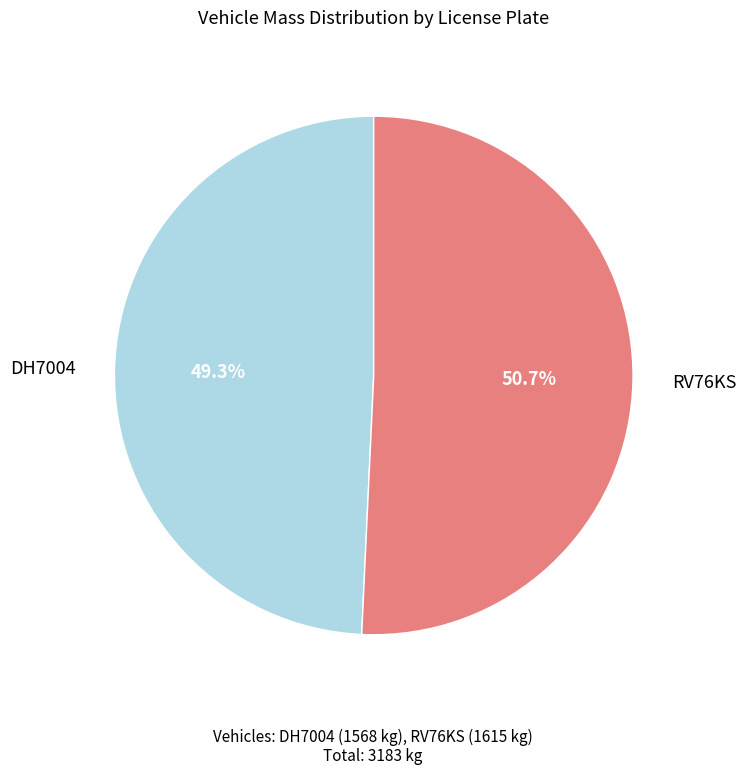

Does DH7004 represent more than half of the total?

No